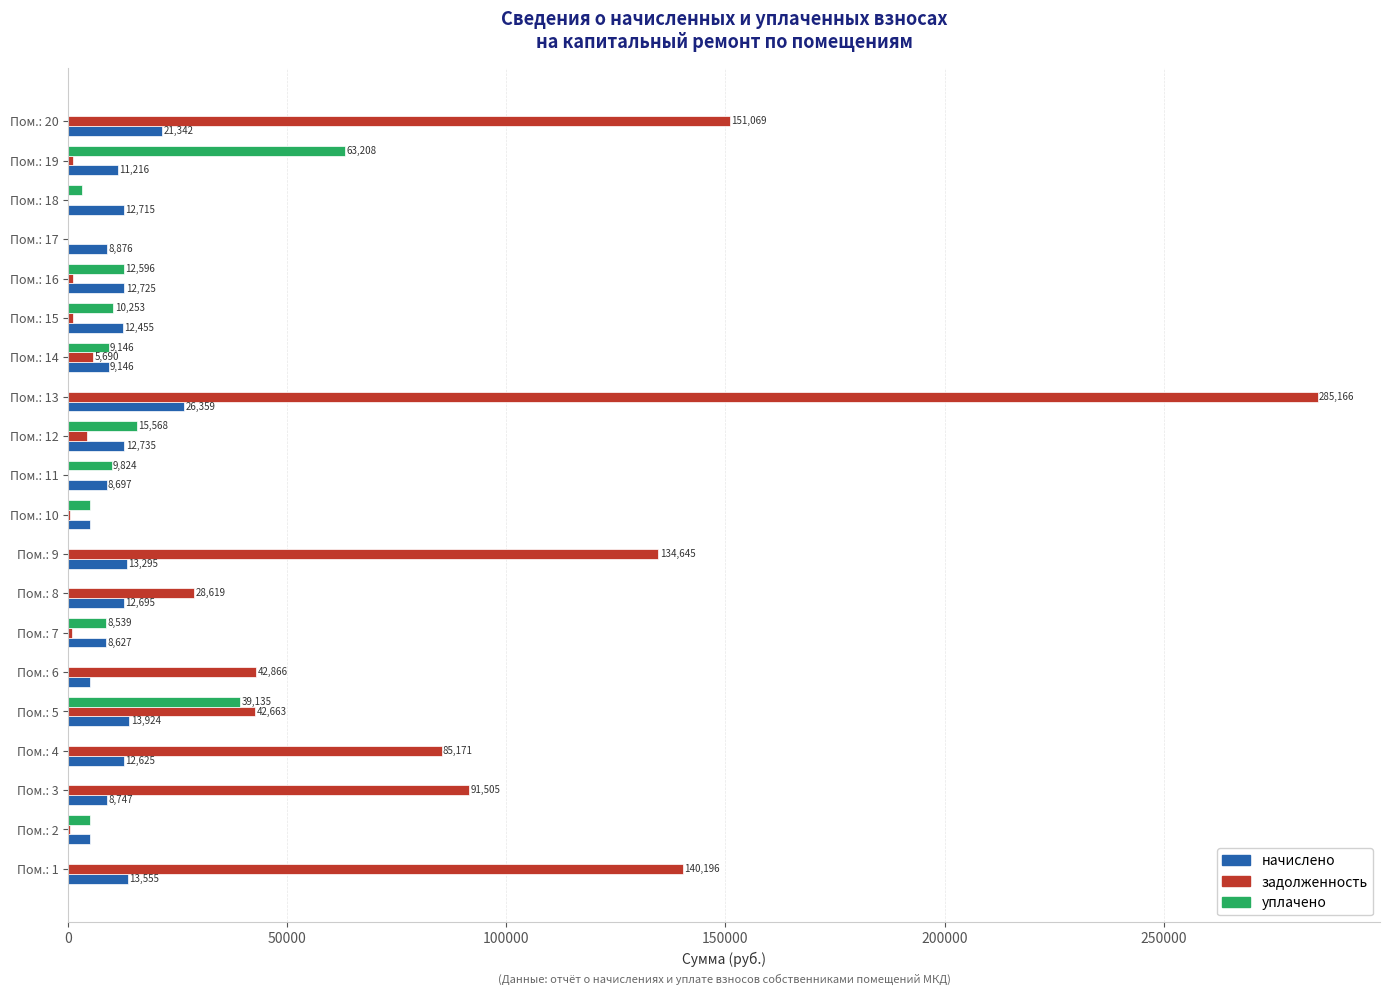

Is the value of уплачено at Пом.: 3 greater than the value of начислено at Пом.: 10?

No